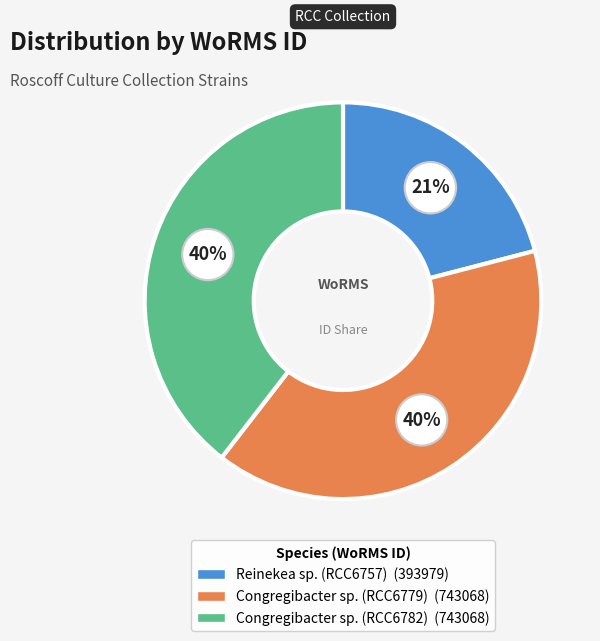

How many slices are in this pie chart?

3